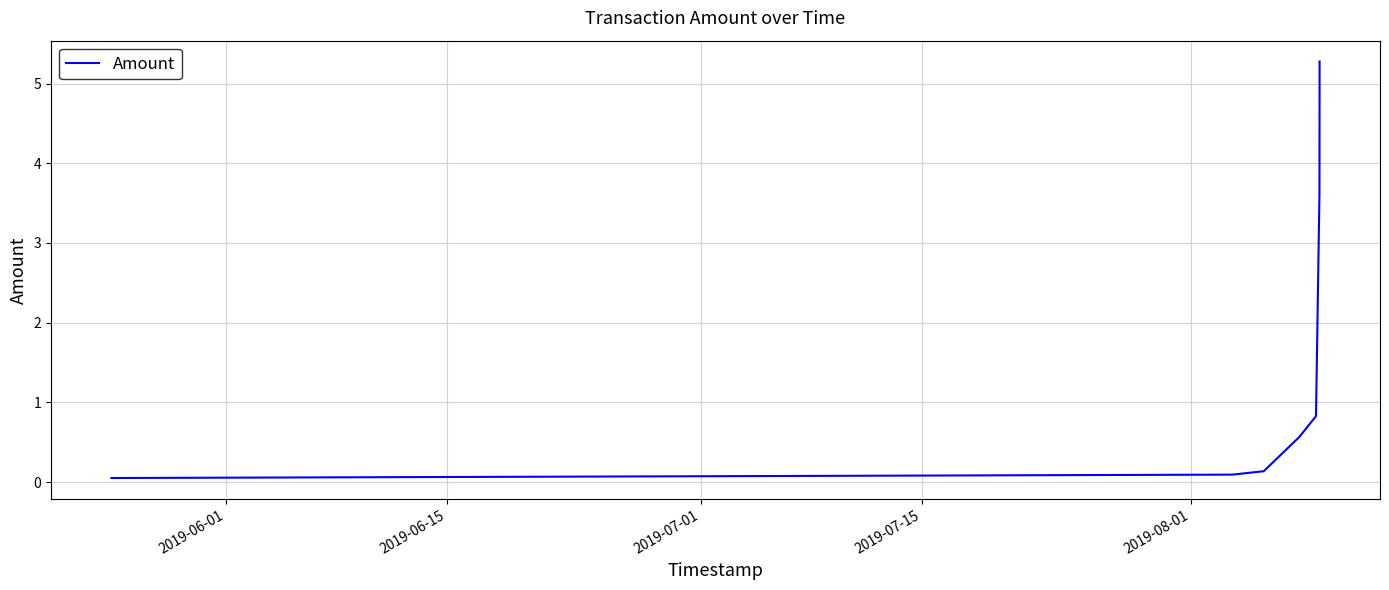

What is the greatest value displayed?

5.3